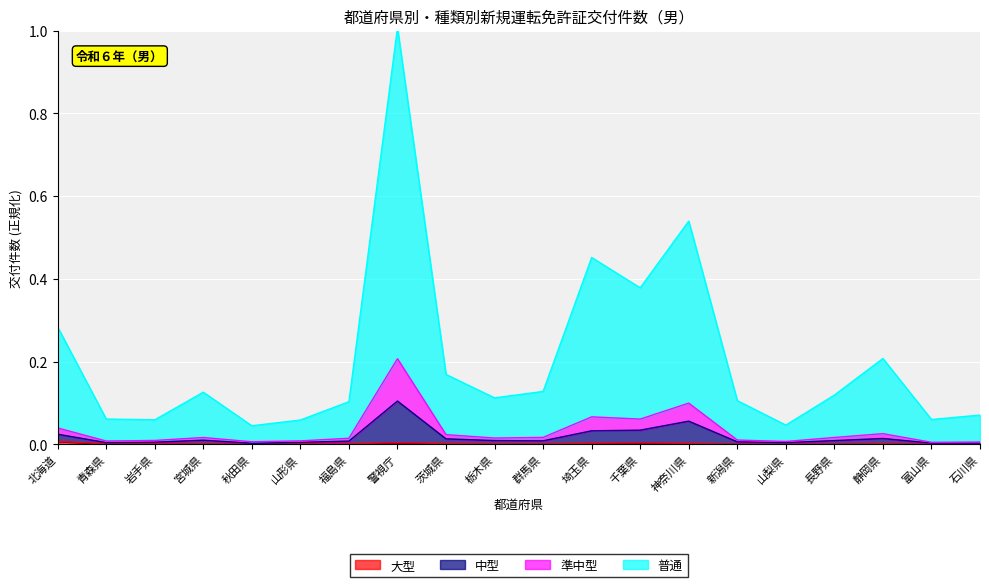

What is the greatest value displayed?

1.0